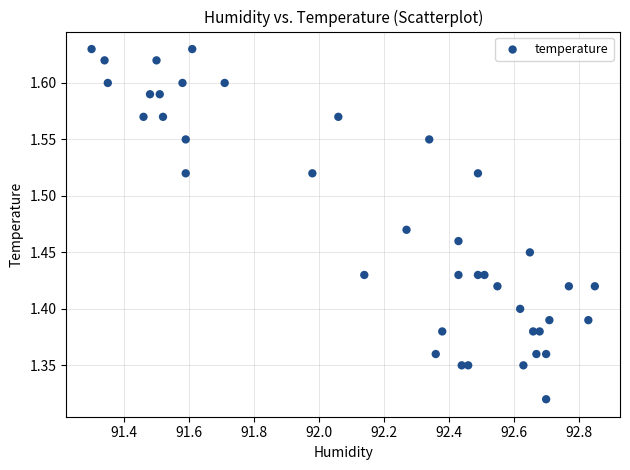

What is the range of Y values (max minus min)?

0.3